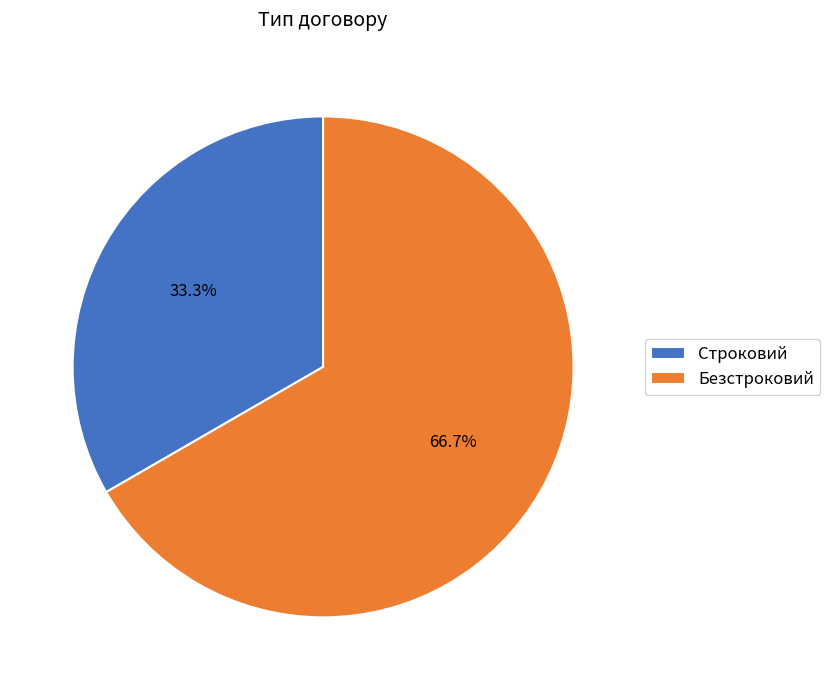

Is it true that Безстроковий is 67% of the pie?

True